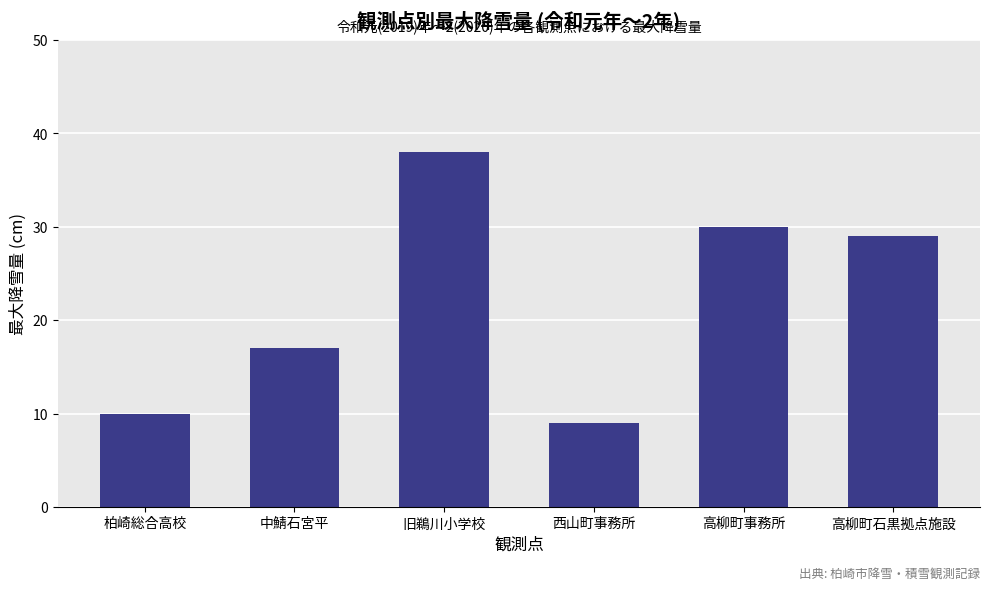

Is it true that the value at 旧鵜川小学校 is 38?

True